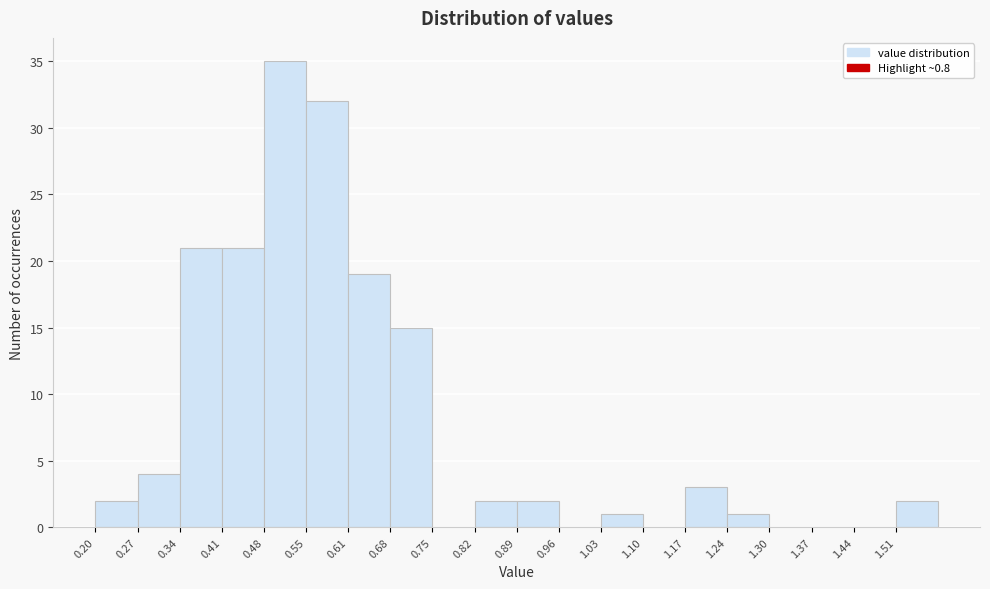

Which range on the x-axis has the tallest bar?

0.476 to 0.545